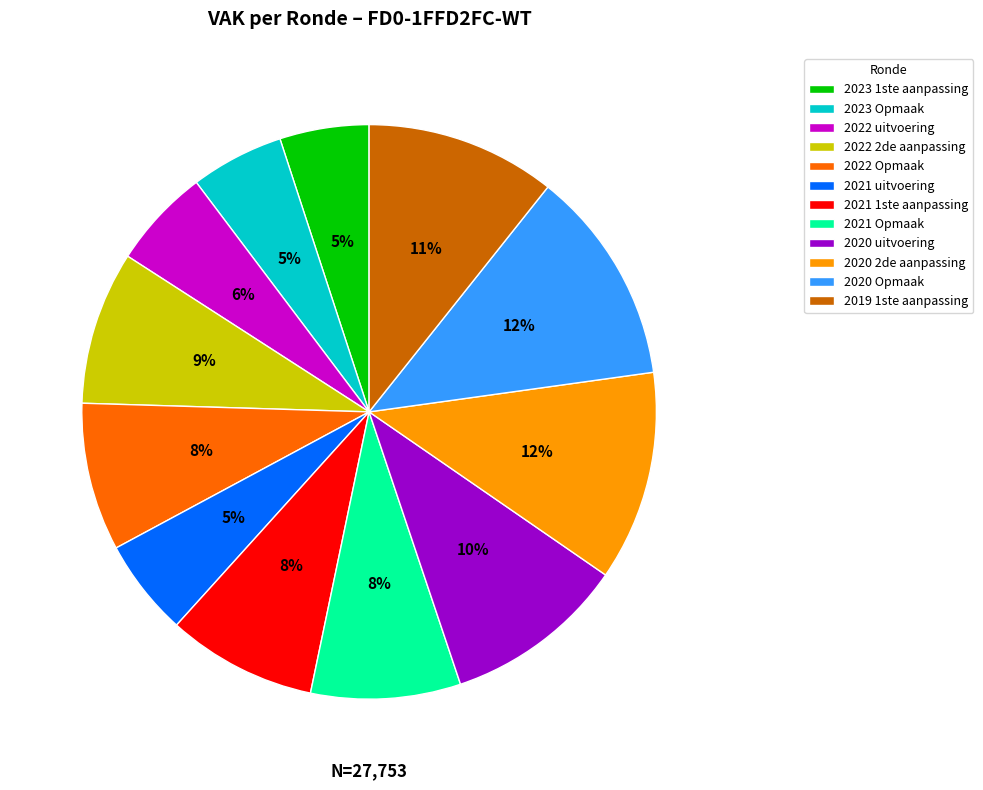

What percentage is the 2023 1ste aanpassing slice, to the nearest percent?

5%